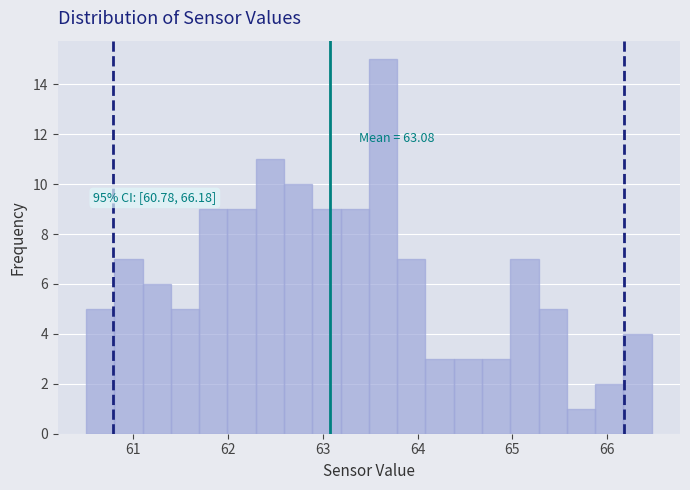

Around what value on the x-axis is the tallest bar? Give the approximate position of its centre, as read against the axis.

63.6